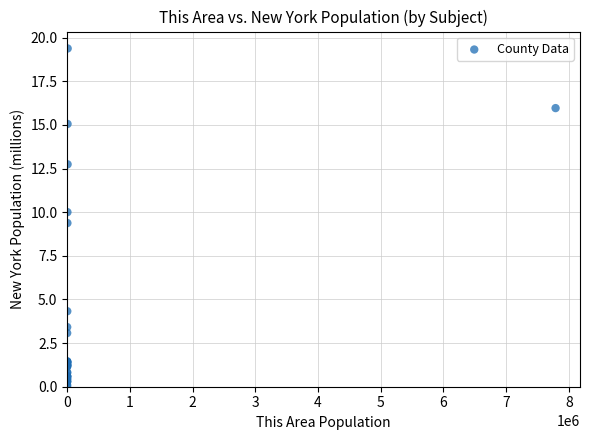

What Y value in the scatter plot is closest to 9?

9.4